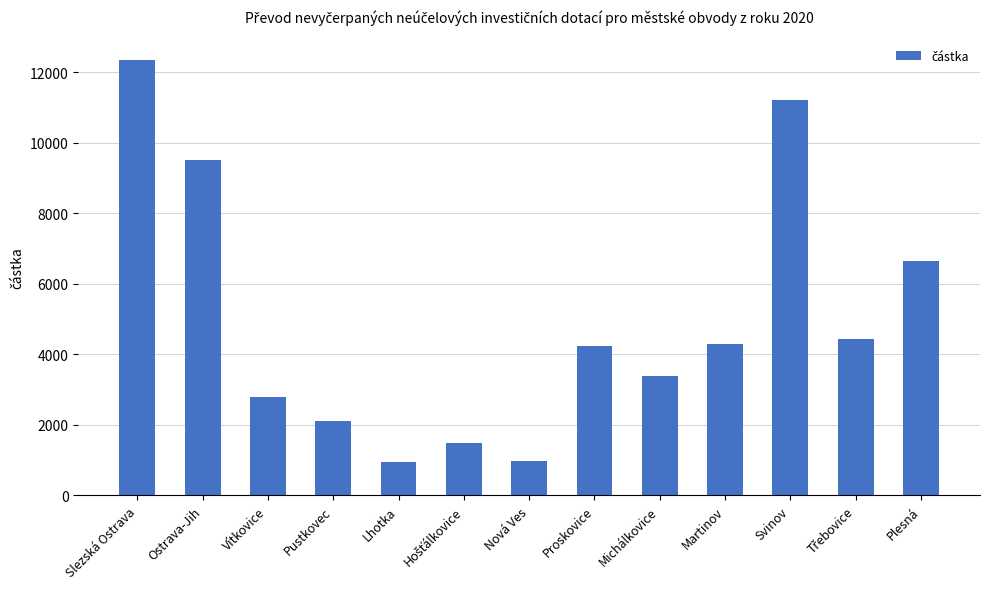

What is the sum of the values at Svinov and Michálkovice?

14578